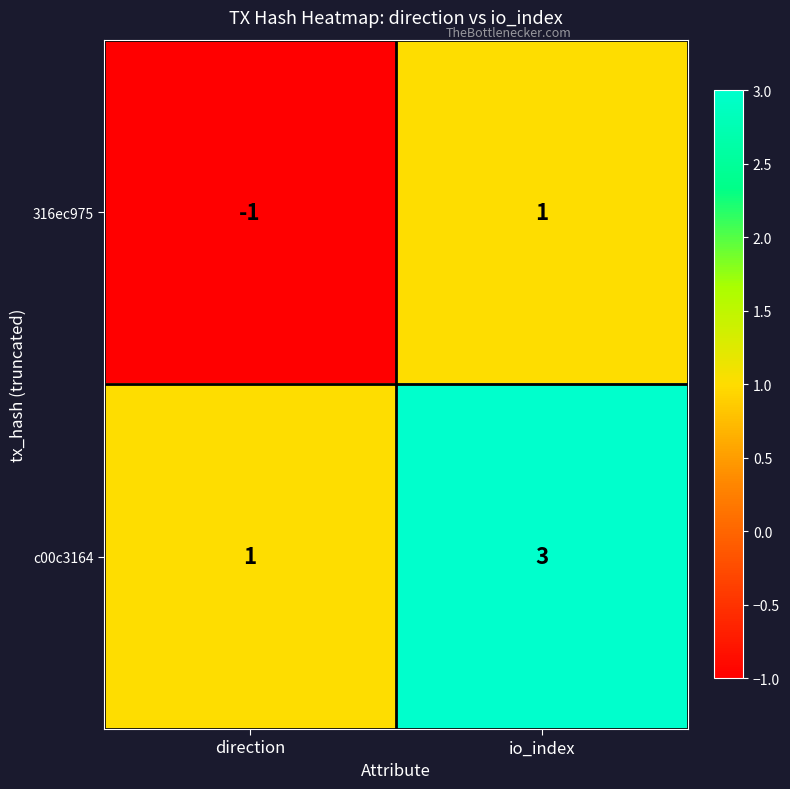

Which label corresponds to the largest value in the chart?

io_index